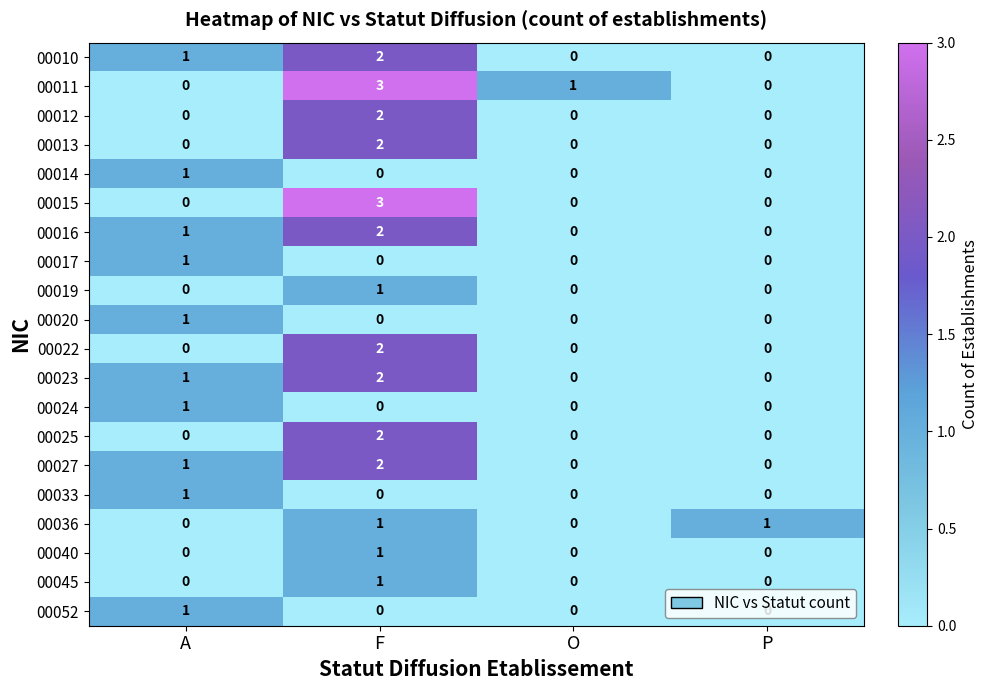

Which category has the highest value across all series?

F